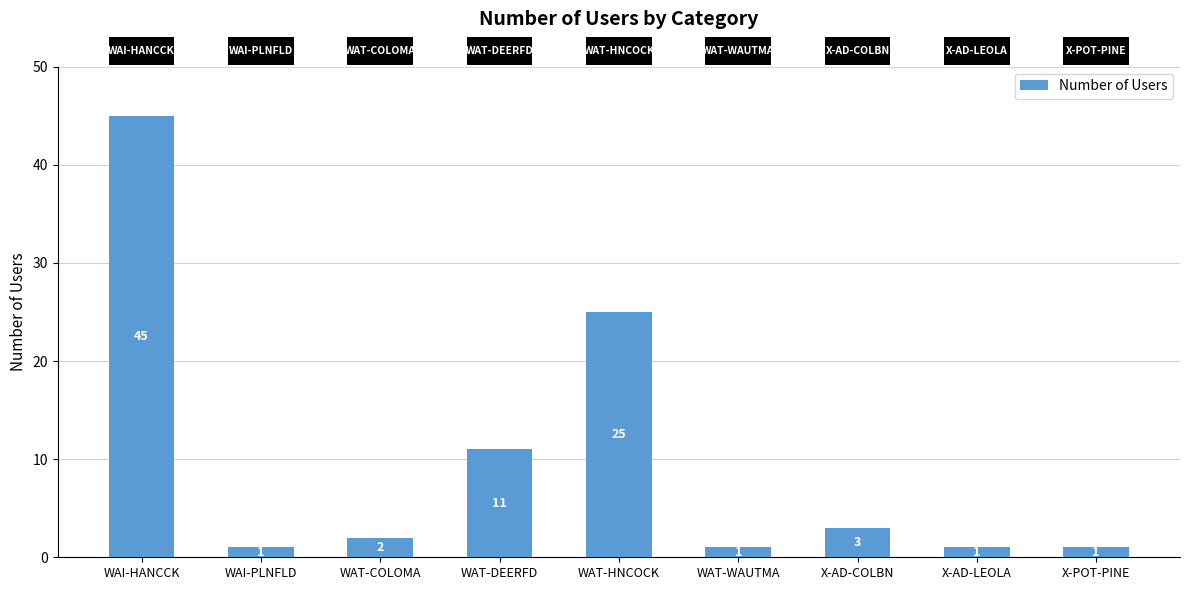

What is the difference between the values at WAT-DEERFD and WAI-PLNFLD?

10